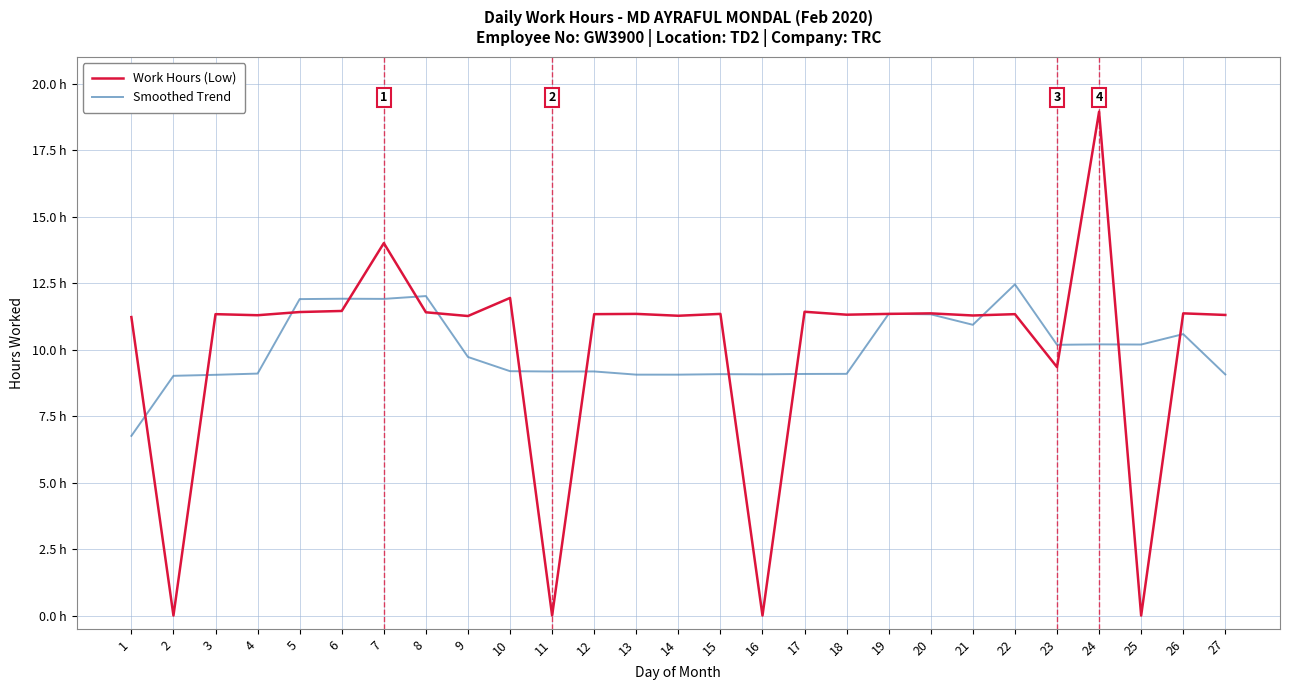

What are all the series names shown in the legend?

Work Hours (Low), Smoothed Trend